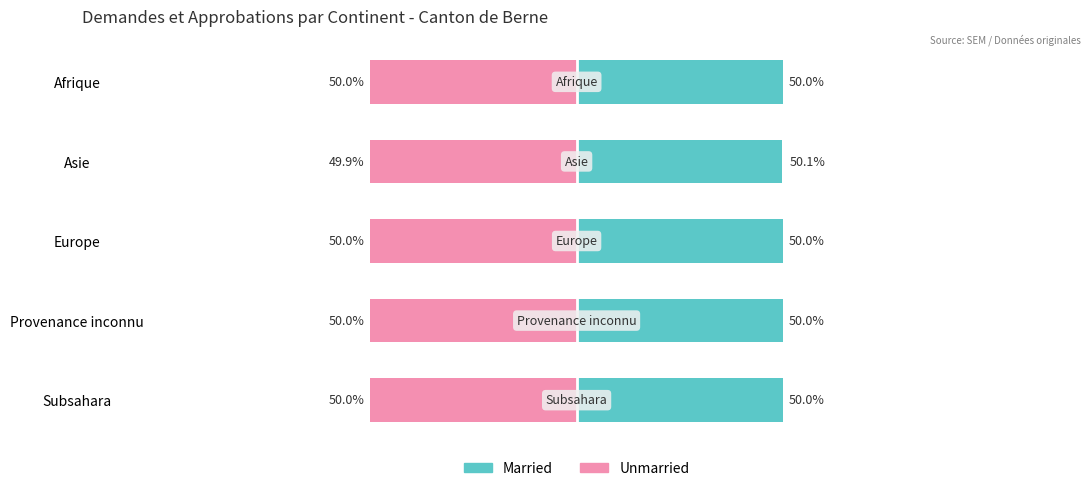

At how many categories does at least one series exceed -23?

5